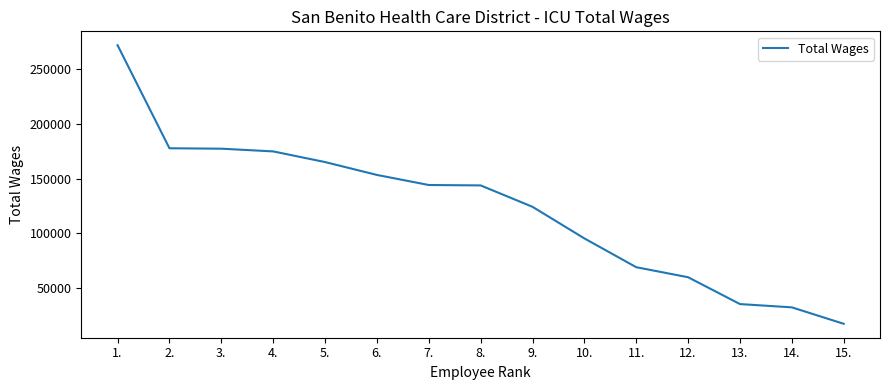

Where does the data first go above 143764?

1.